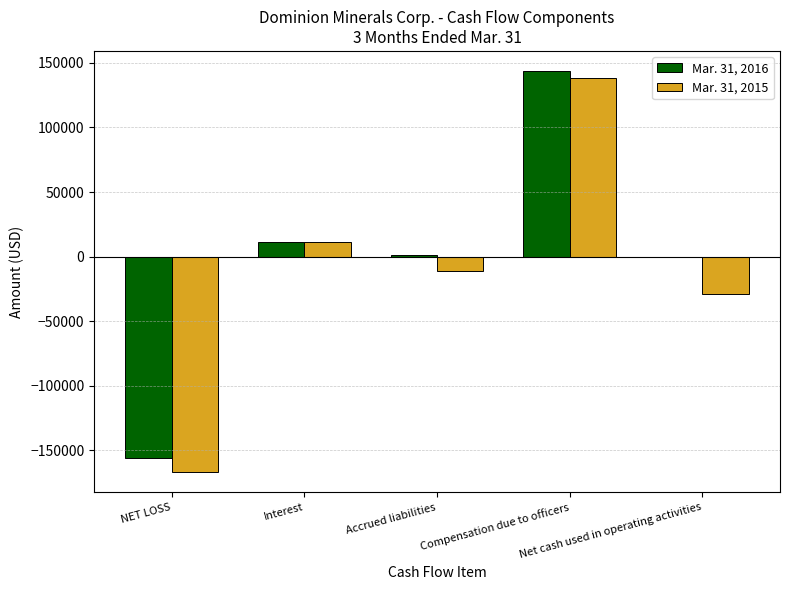

What is the sum of all Mar. 31, 2015 values?

-57882